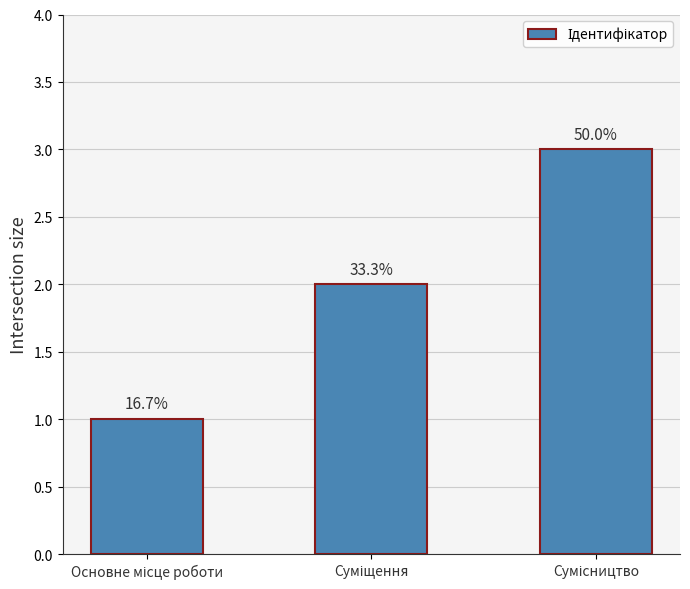

What is the difference between the maximum and minimum values?

2